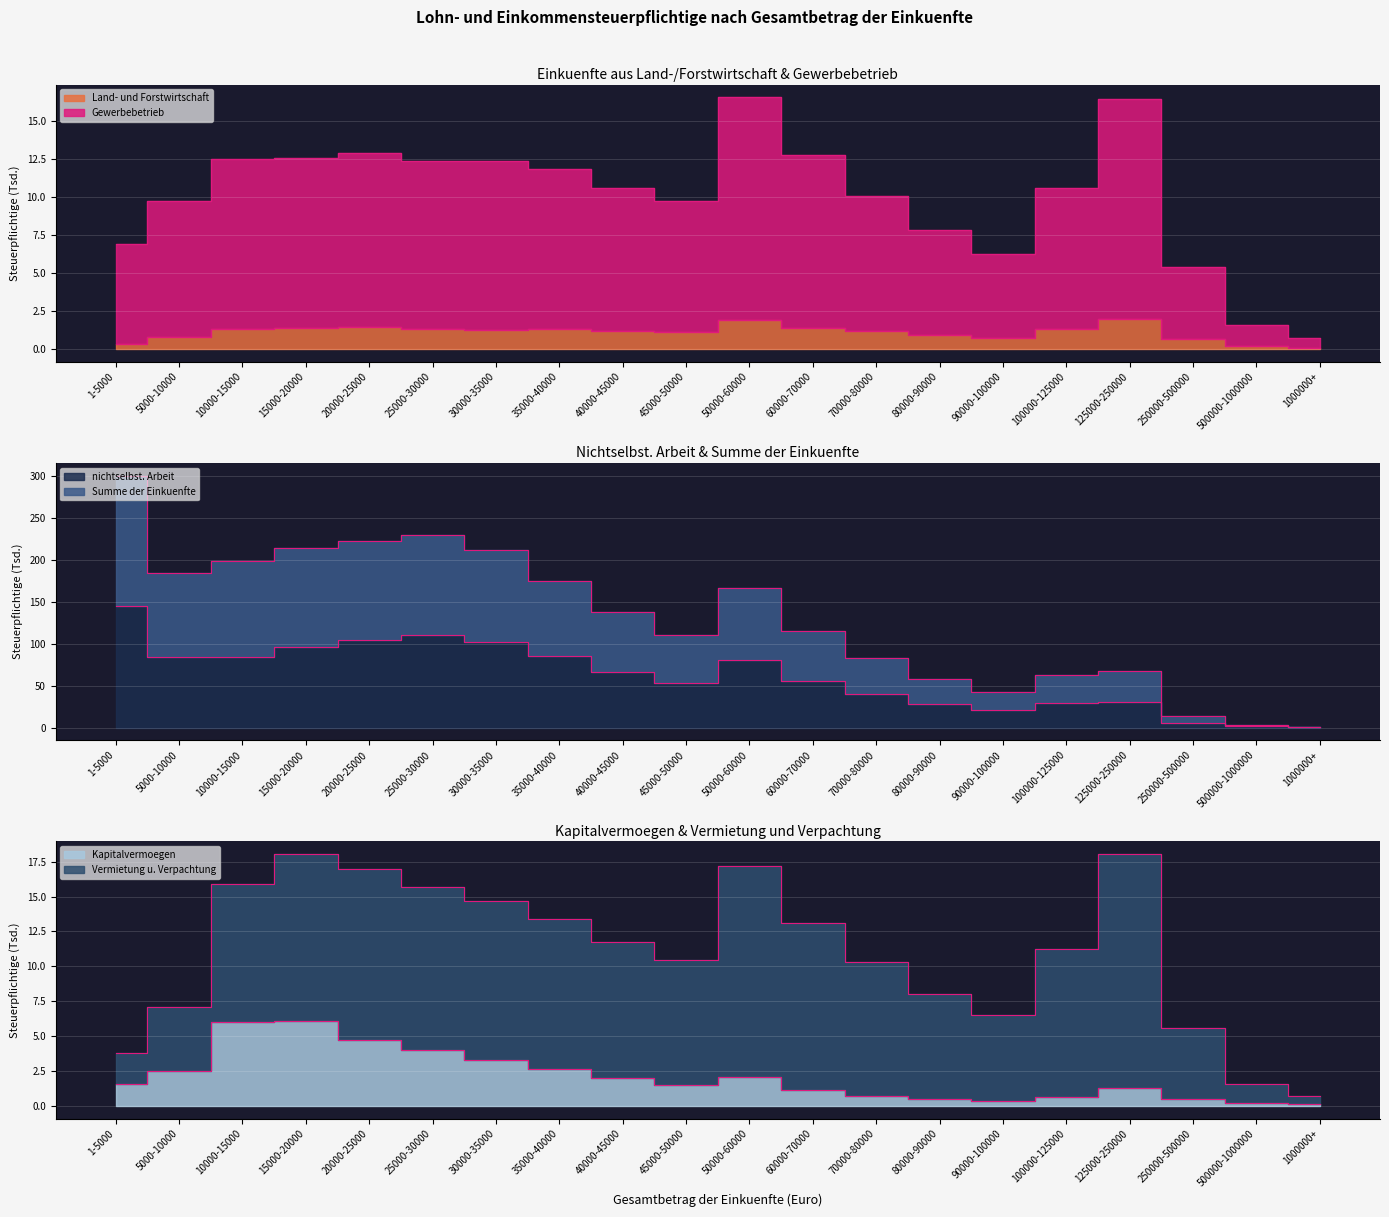

What is the label of the 17th point from the right?

15000-20000